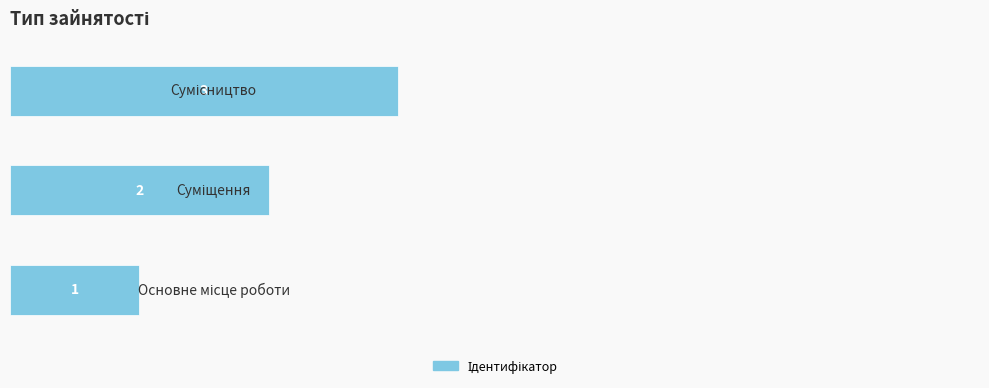

What is the maximum value shown in the chart?

3